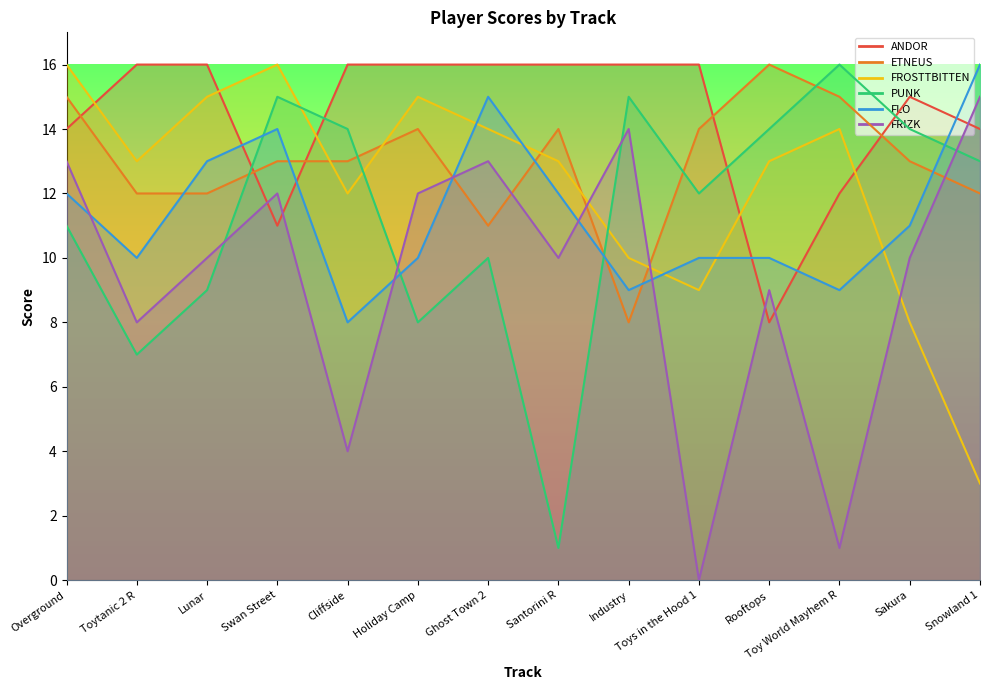

Which series changed the most between Santorini R and Snowland 1?

PUNK